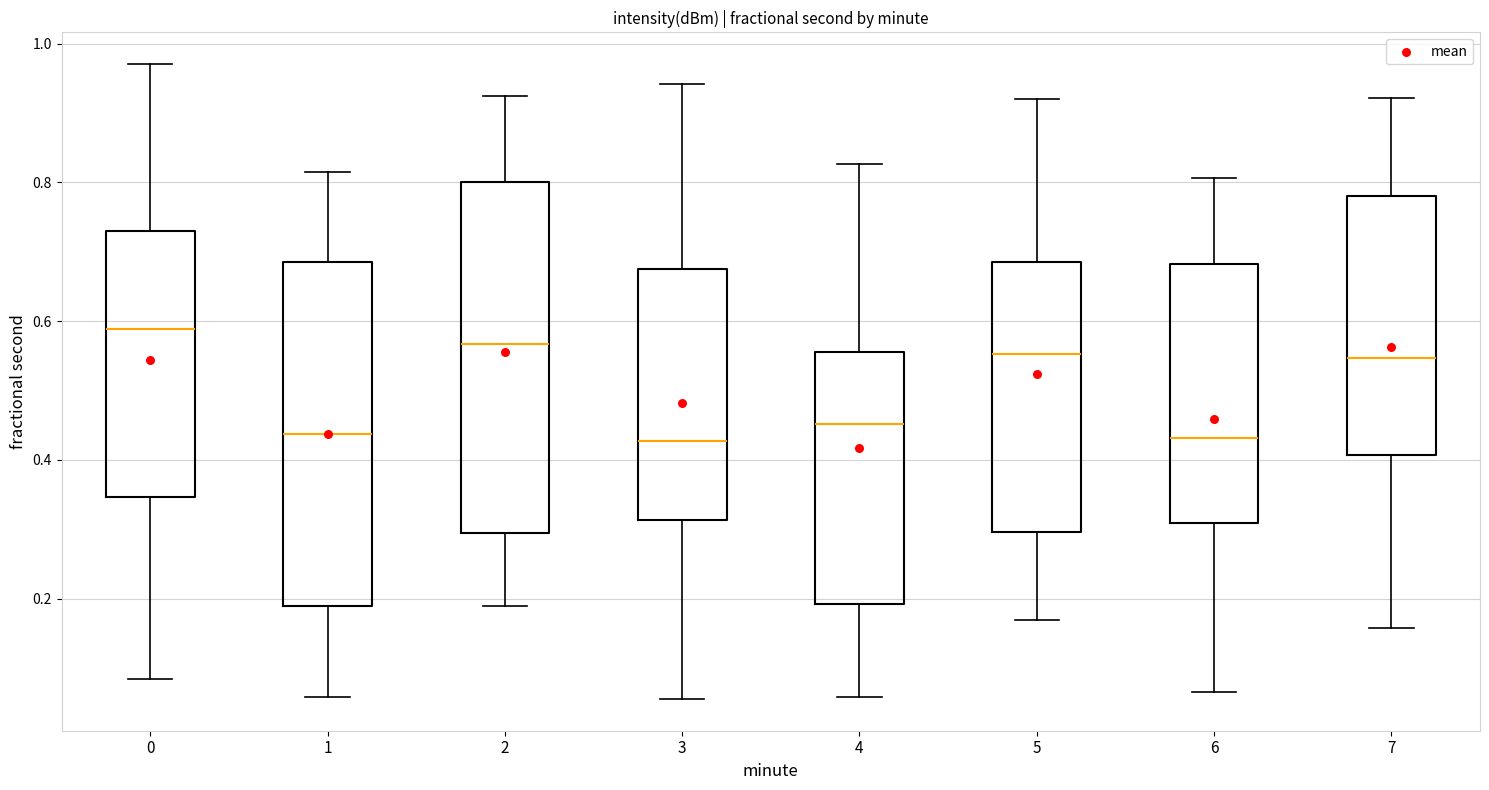

Where does the lower whisker of the box at x = 7 end on the y-axis? The values are not printed on the chart, so give them approximately, as read against the axis.

0.16